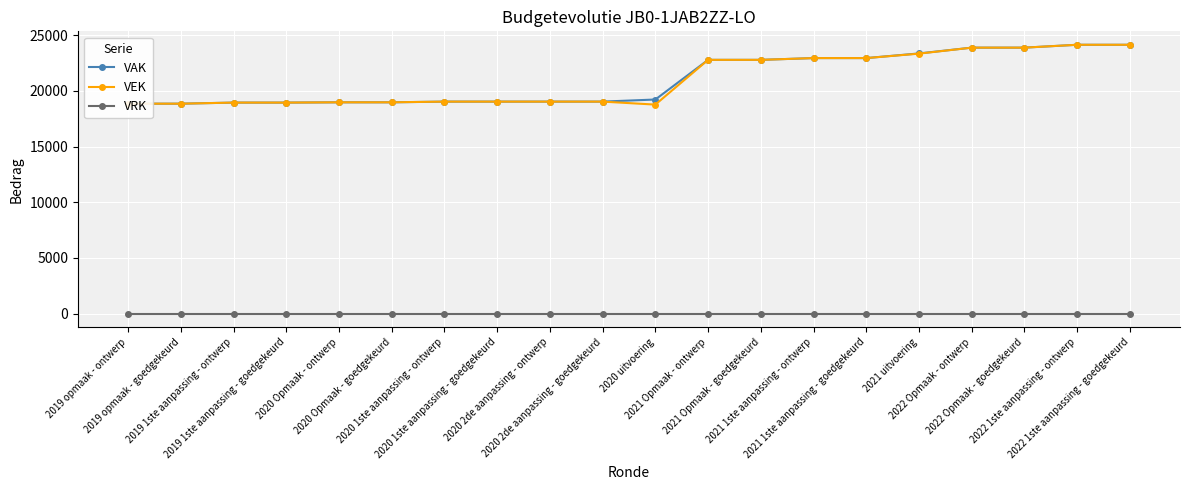

What is the value of the VEK point at the 11th from the left?

18765